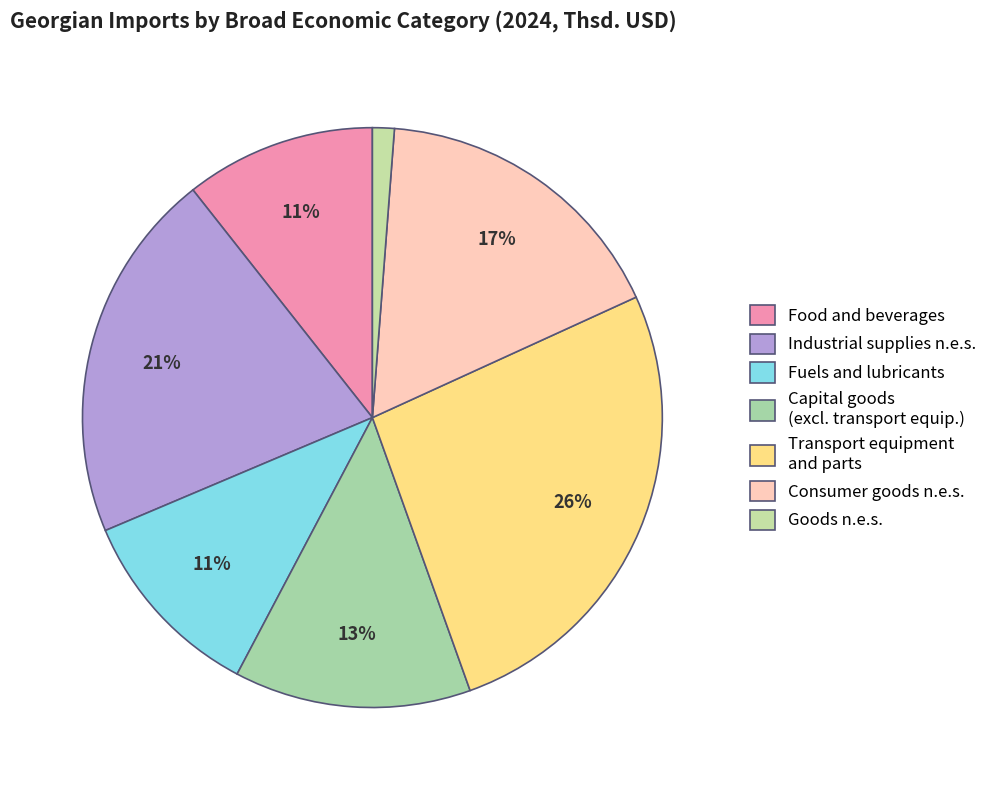

Count the number of slices in the pie.

7